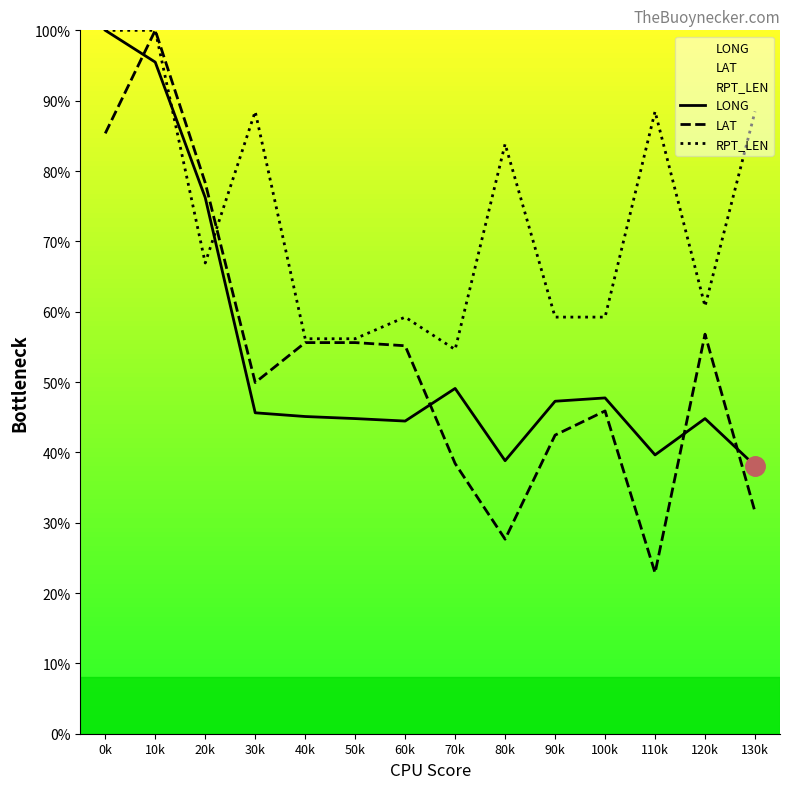

Between which two adjacent categories do RPT_LEN and LONG first intersect?

10k and 20k